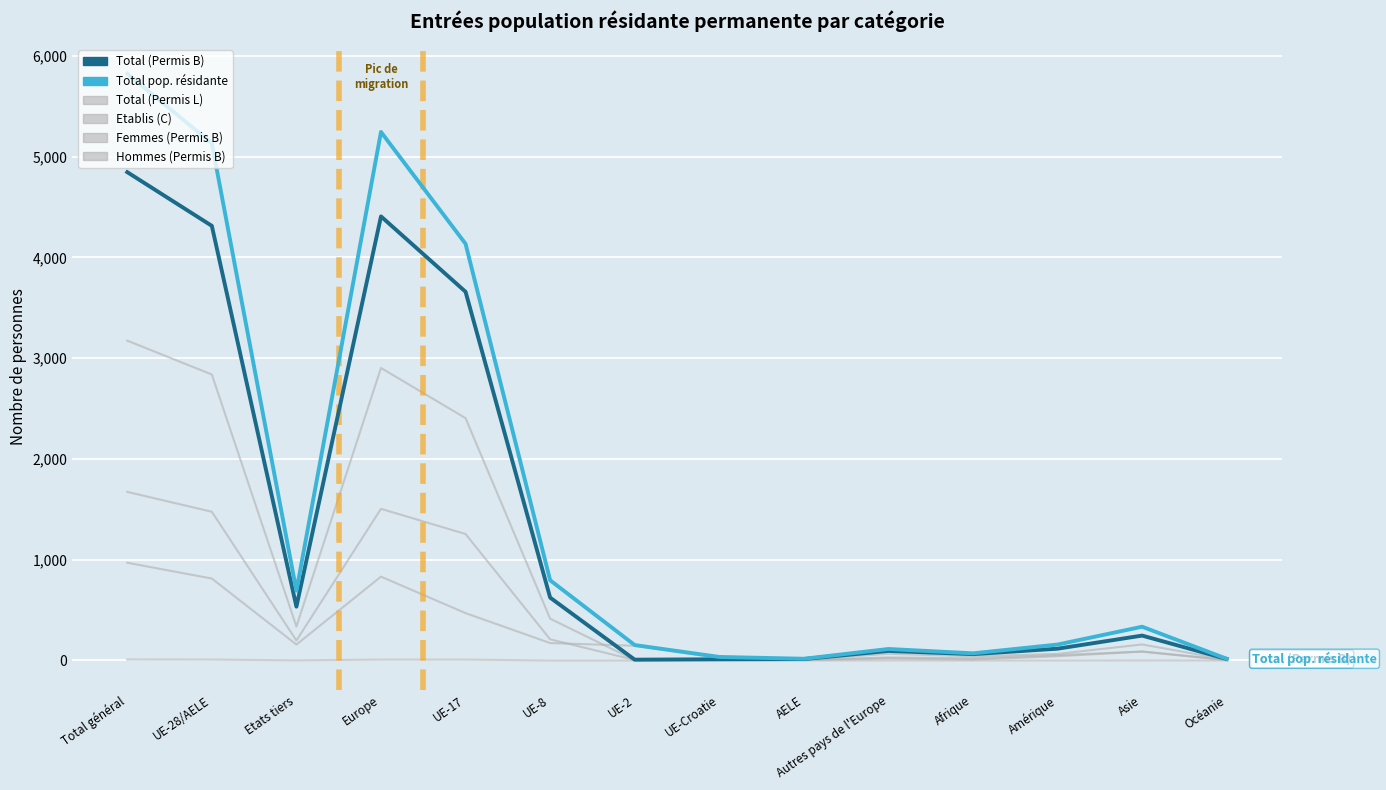

What is the label of the 13th point from the left?

Asie